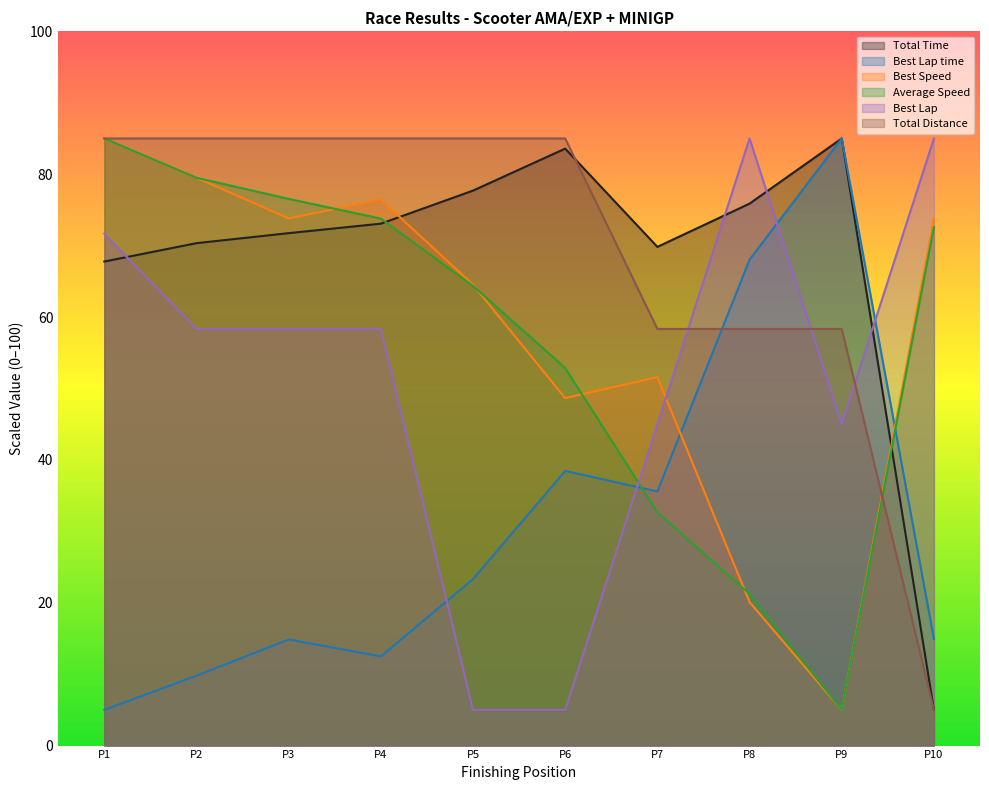

What is the lowest value of the Best Lap series?

5.0